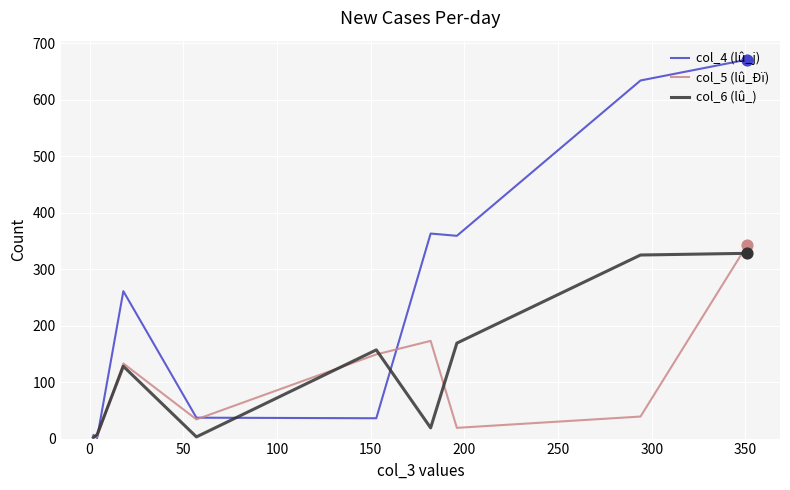

What is the greatest value displayed?

671